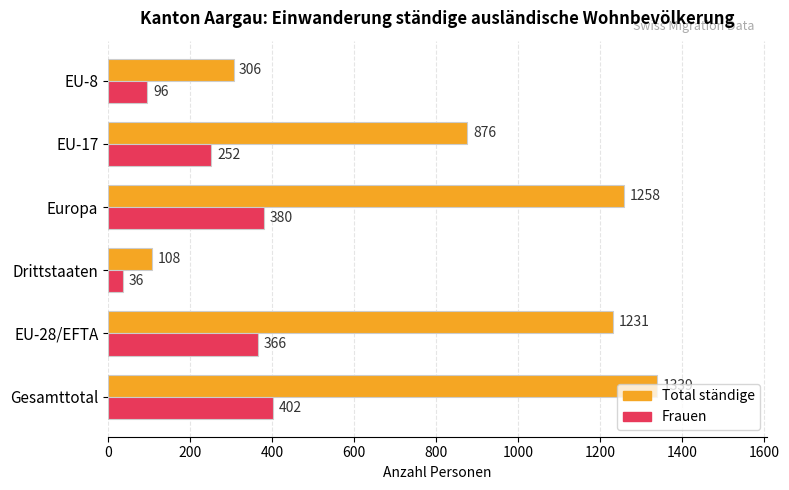

What is the sum of all Total ständige values?

5118